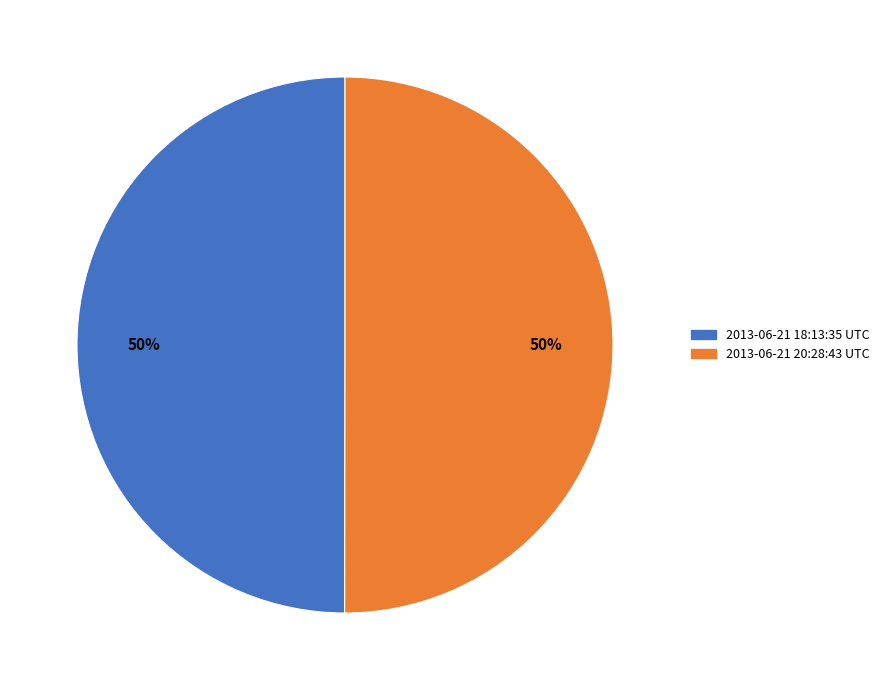

Approximately how many times larger is the value at 2013-06-21 20:28:43 UTC compared to 2013-06-21 18:13:35 UTC?

1.0